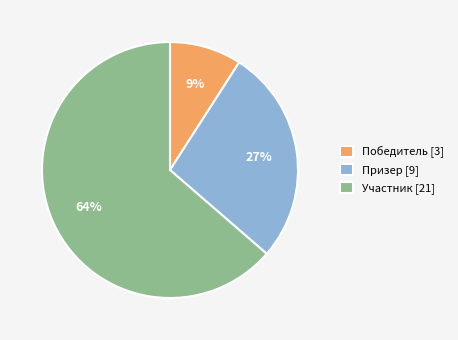

How many segments does this pie chart have?

3